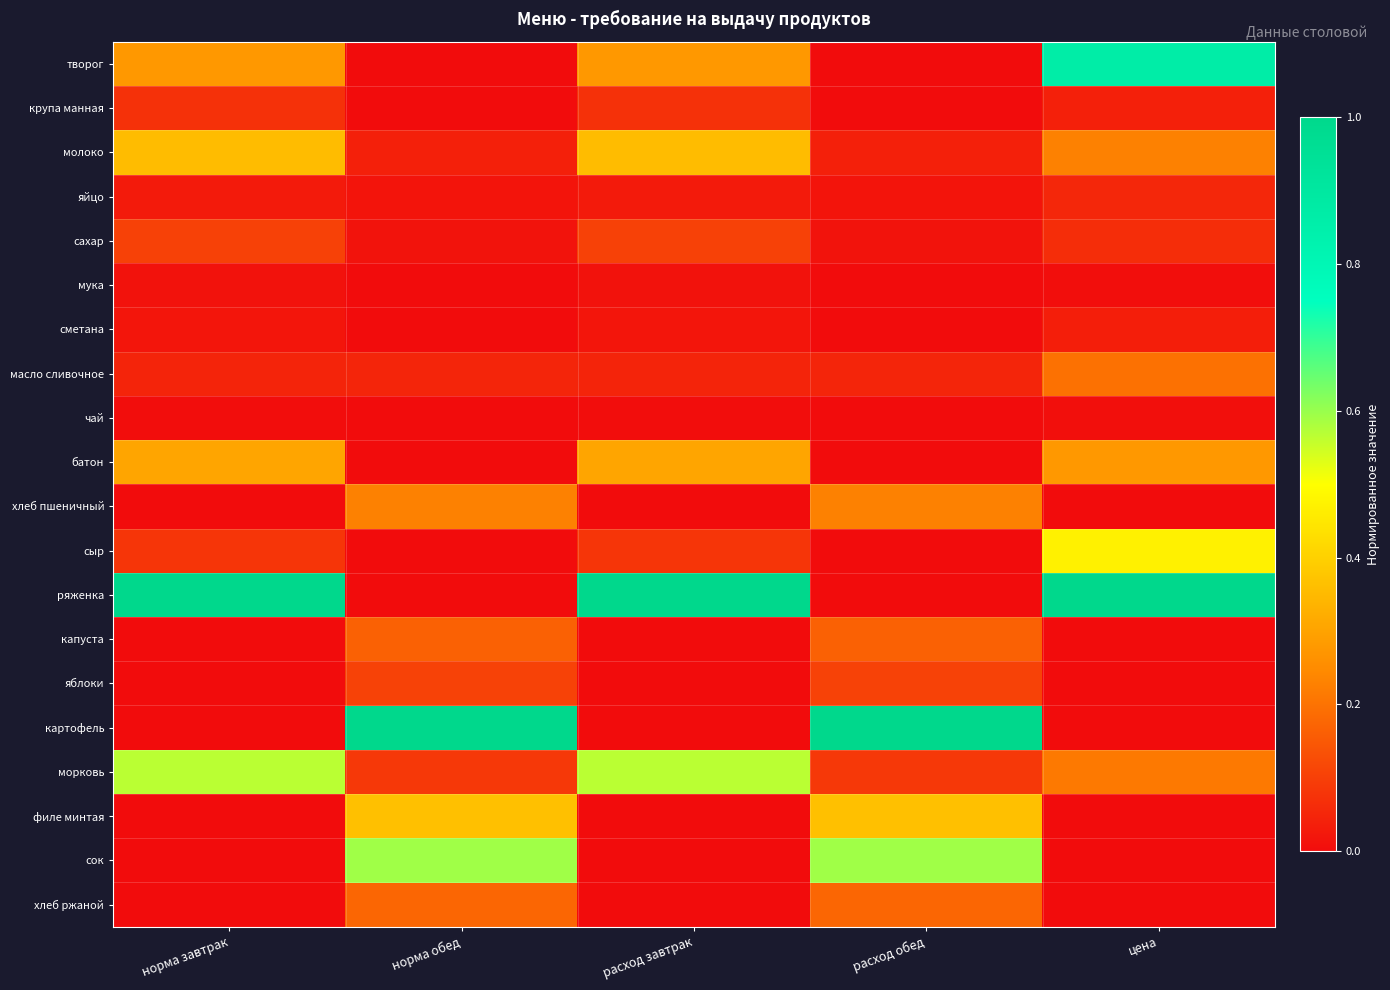

What is the greatest value displayed?

1.0